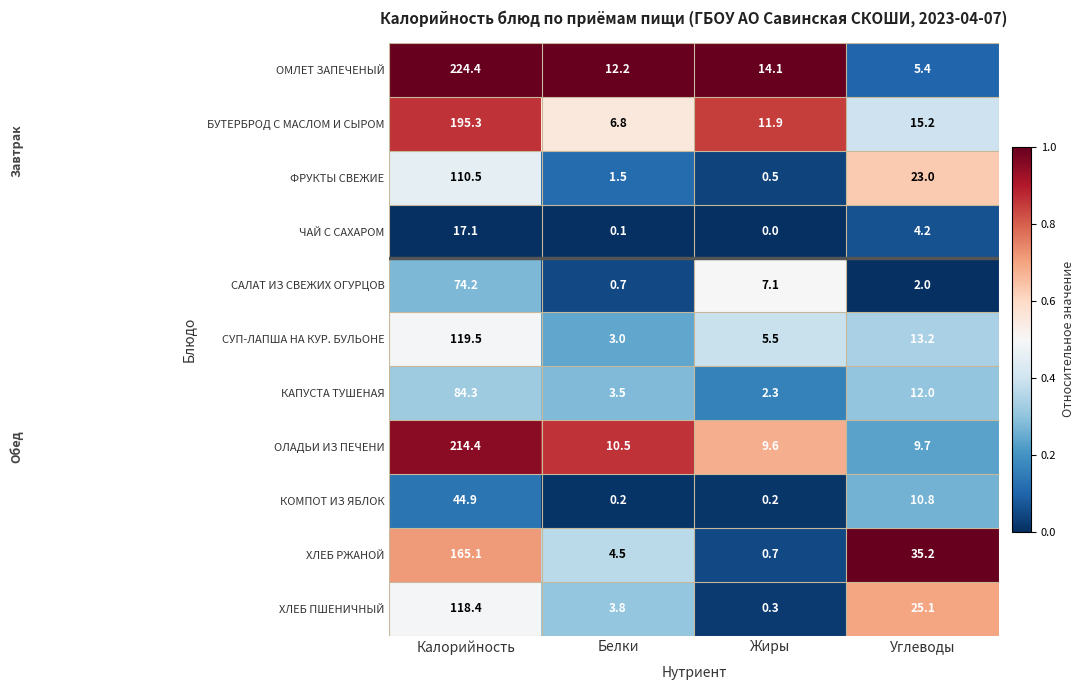

What is the sum of all КОМПОТ ИЗ ЯБЛОК values?

56.1